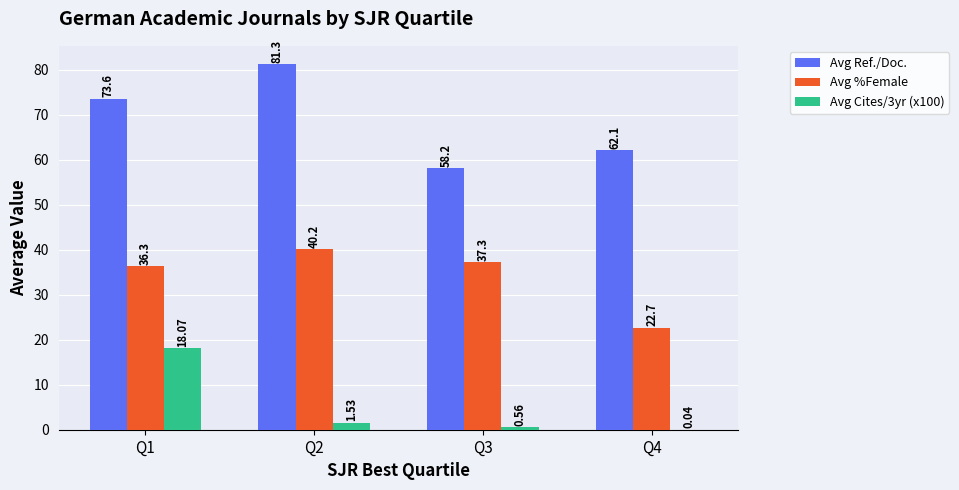

Which series changed the most between Q2 and Q4?

Avg Ref./Doc.